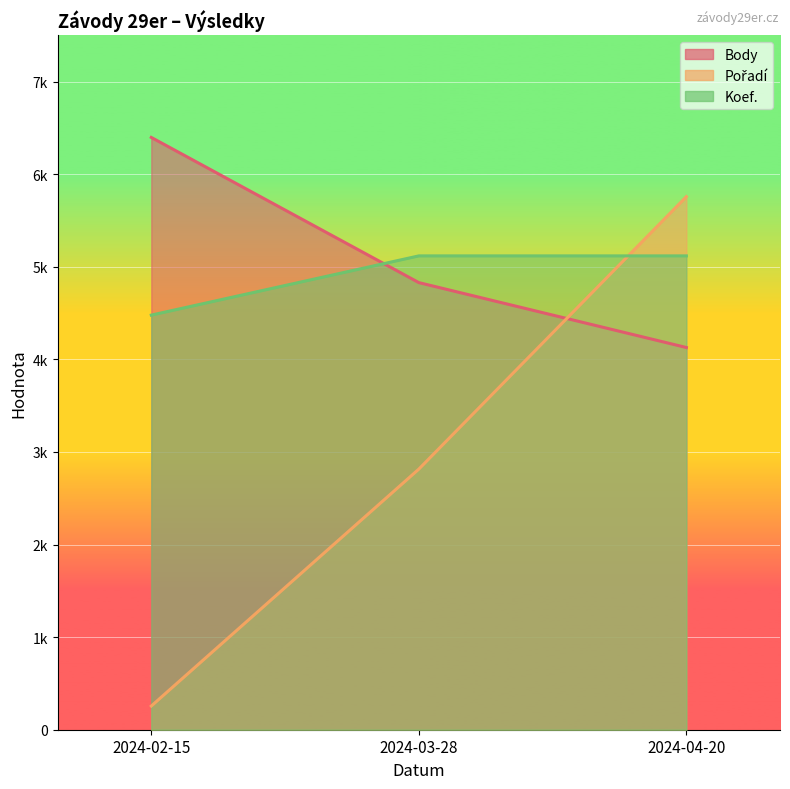

List the labels in order of Pořadí value, largest first.

2024-04-20, 2024-03-28, 2024-02-15